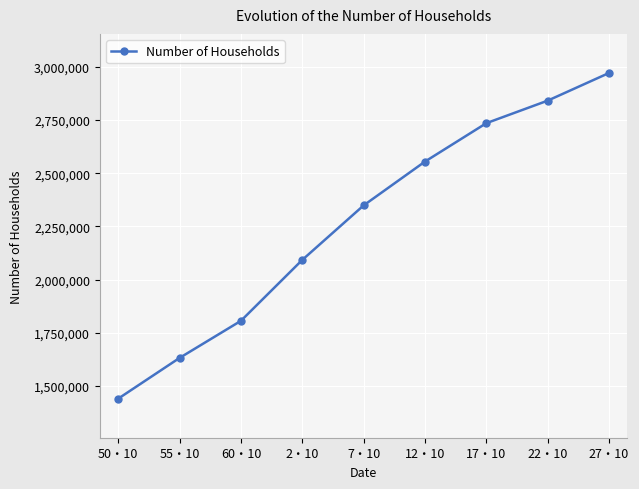

Count the number of data series in this chart.

1